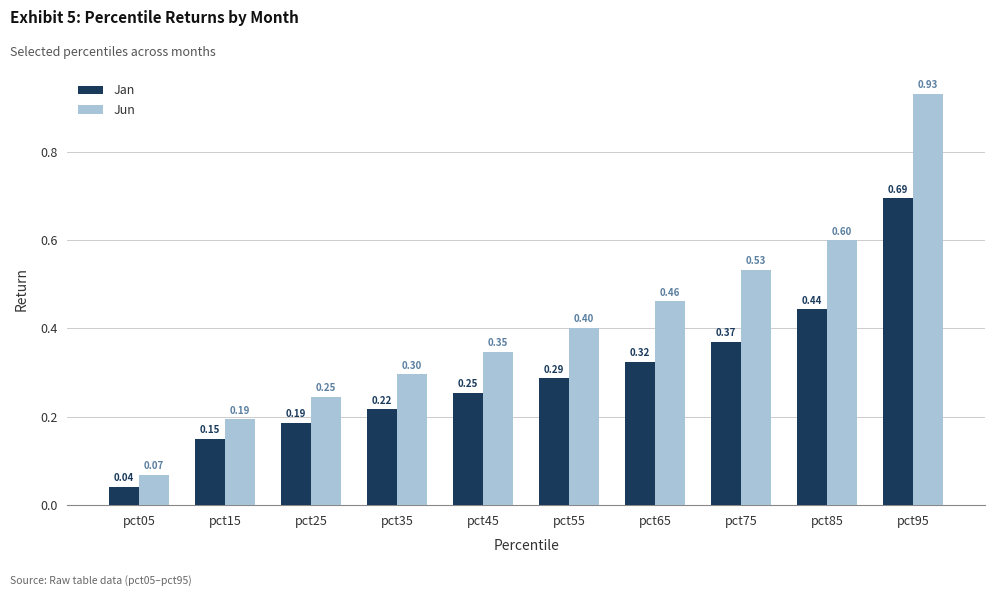

What is the sum of the Jan values at pct85 and pct75?

0.8